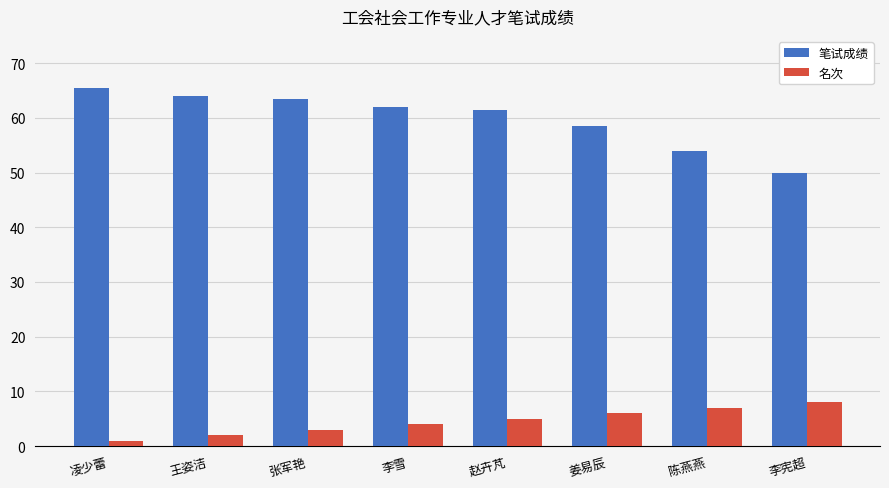

True or false: 笔试成绩 has a value of 84.5 at 姜易辰.

False